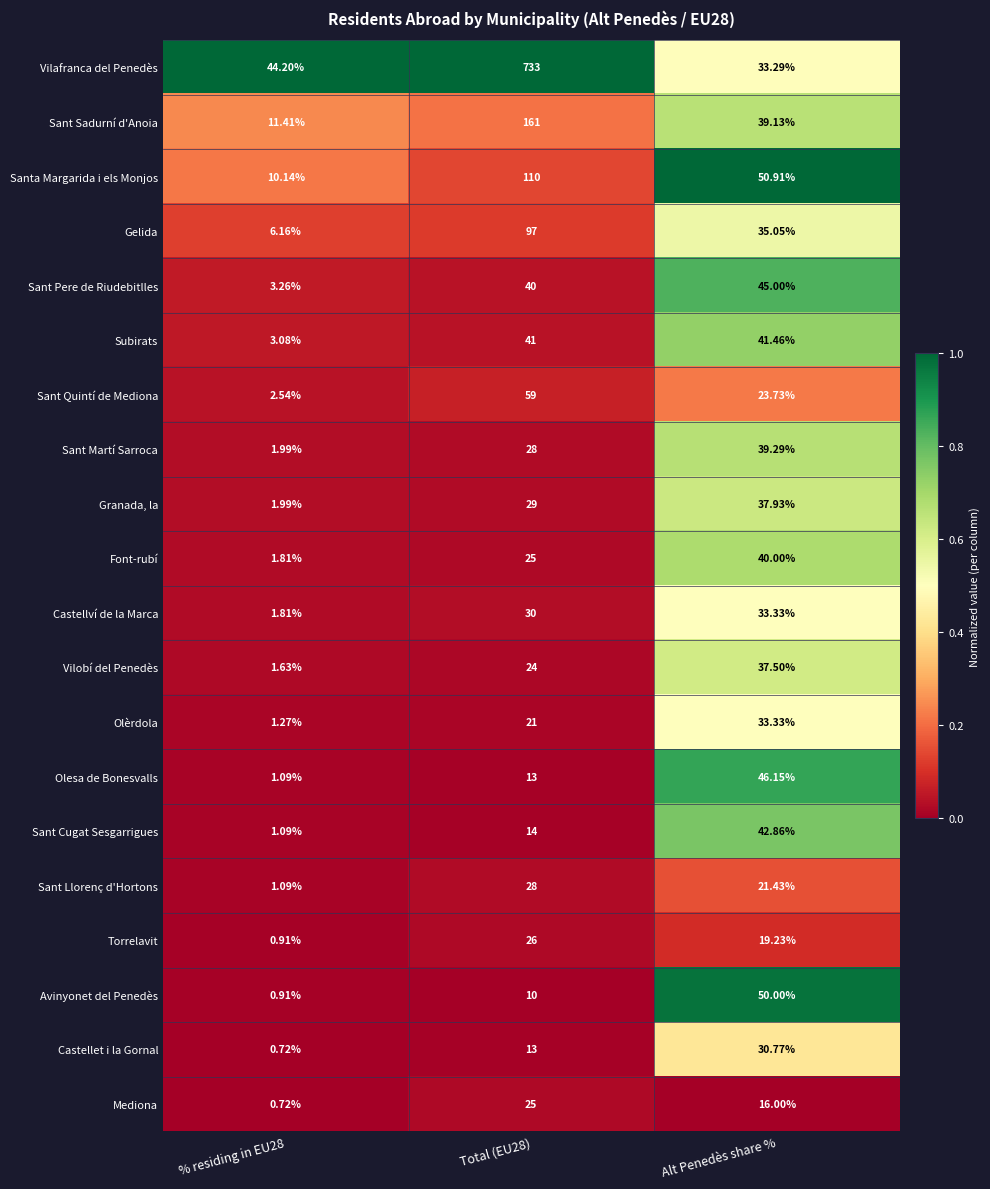

Which series has the largest total across all categories?

Vilafranca del Penedès